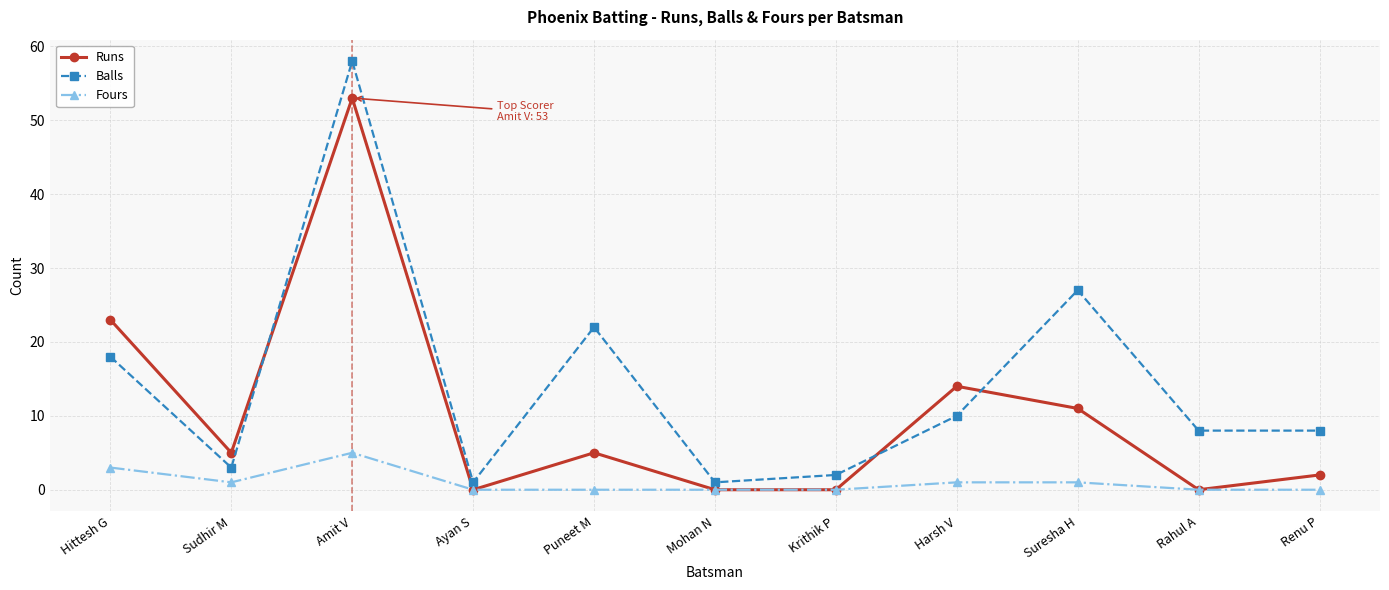

What is the sum of the Fours values at Ayan S and Harsh V?

1